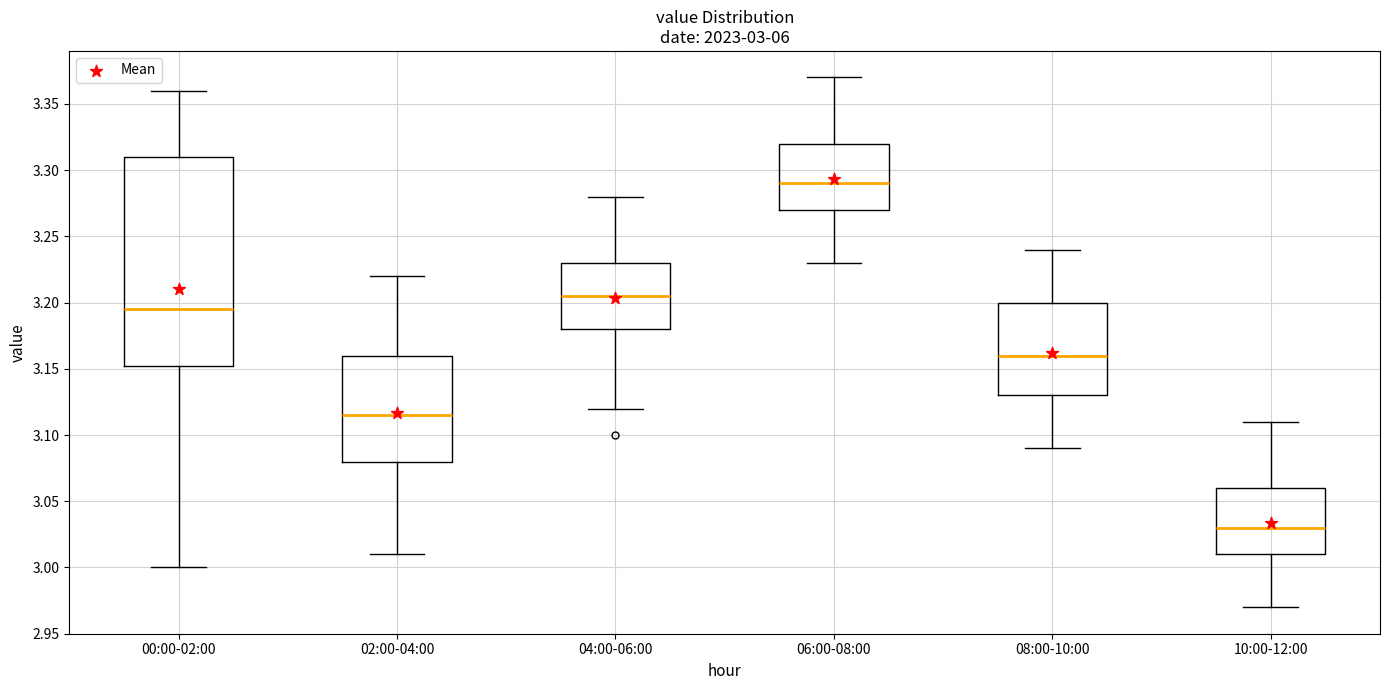

Which box has the lowest median line?

10:00-12:00